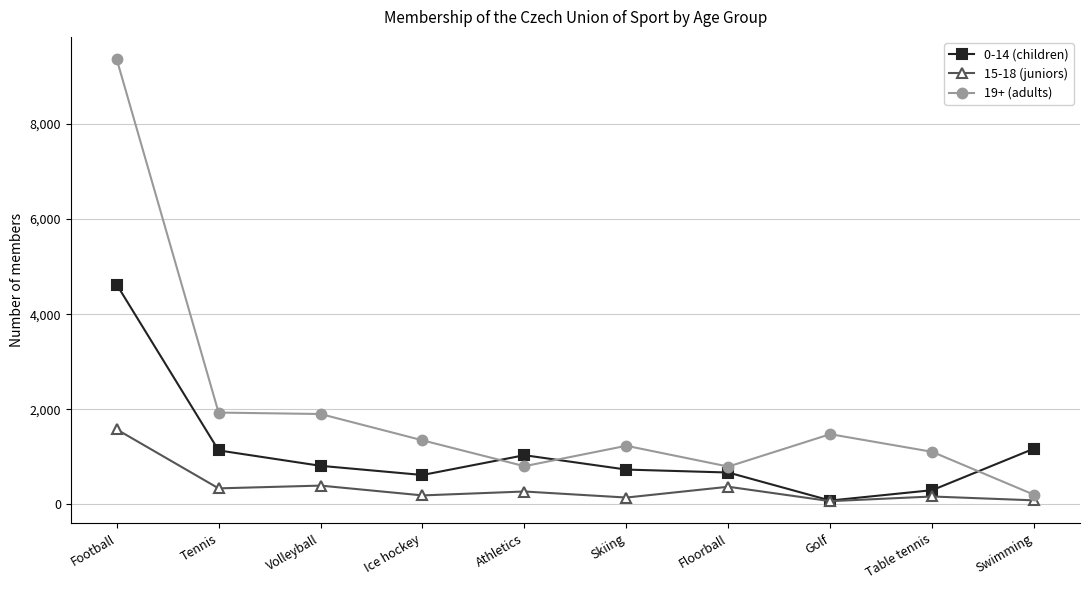

Which series has the largest total across all categories?

19+ (adults)